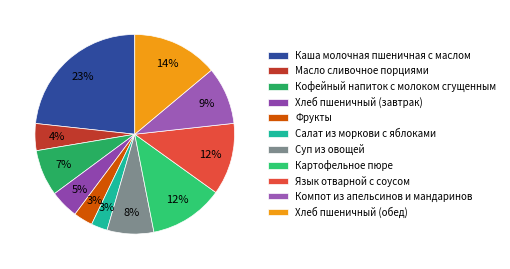

Is there any slice that represents more than half of the pie?

No